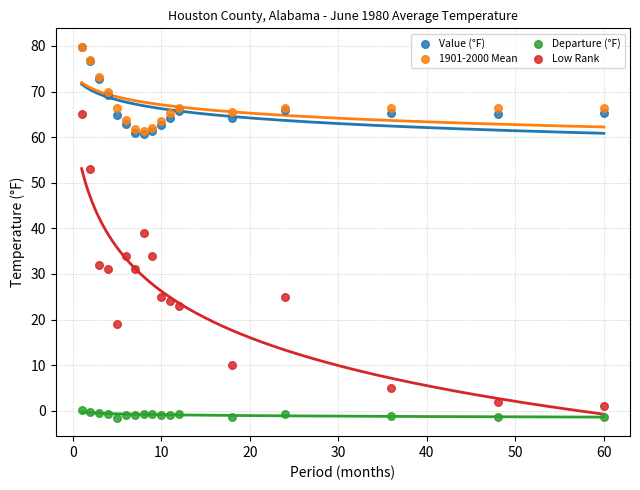

What are all the series names shown in the legend?

Value (°F), 1901-2000 Mean, Departure (°F), Low Rank